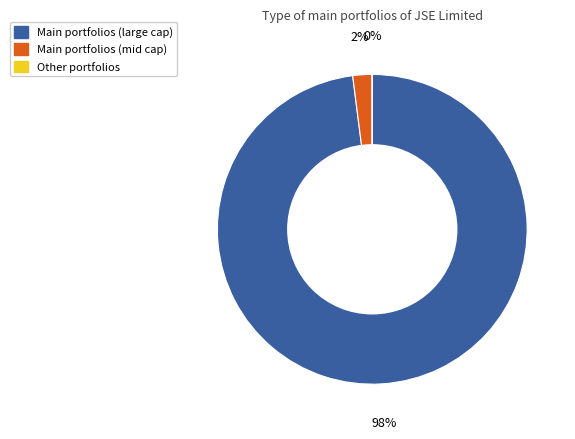

To the nearest percent, what is the average slice percentage?

33%